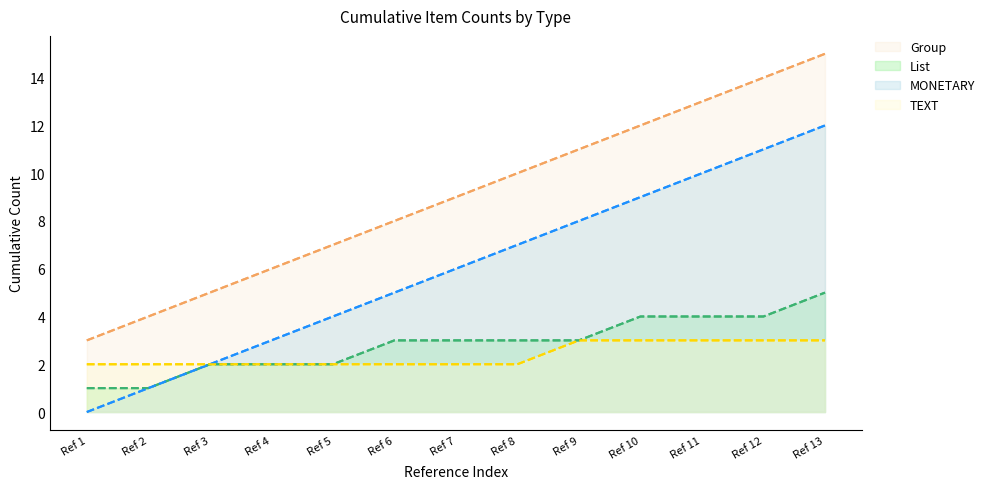

What is the difference between the second highest and second lowest values in the List series?

3